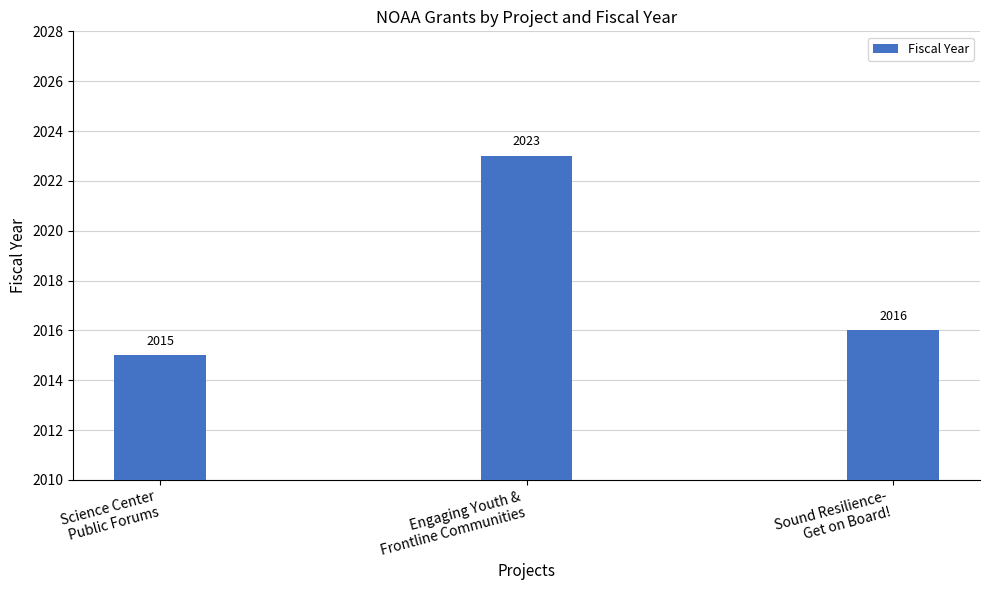

List the labels in order of value, smallest first.

Science Center
Public Forums, Sound Resilience-
Get on Board!, Engaging Youth &
Frontline Communities